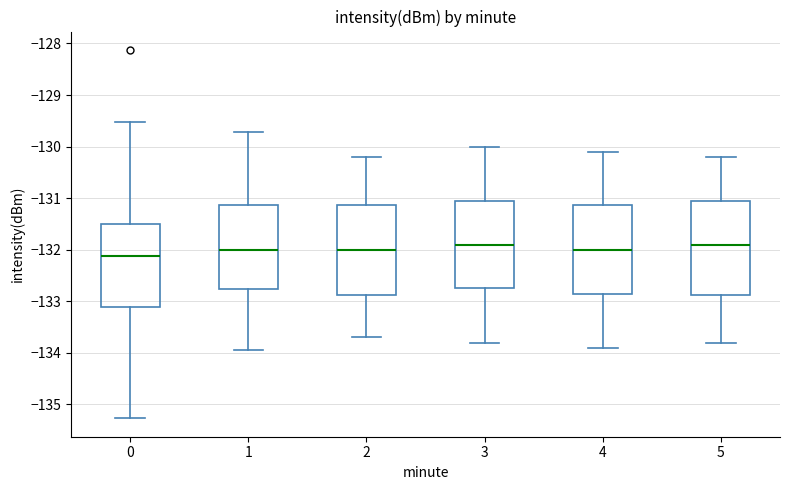

Where does the median line of the box at x = 0 sit on the y-axis? The values are not printed on the chart, so give them approximately, as read against the axis.

-132.1